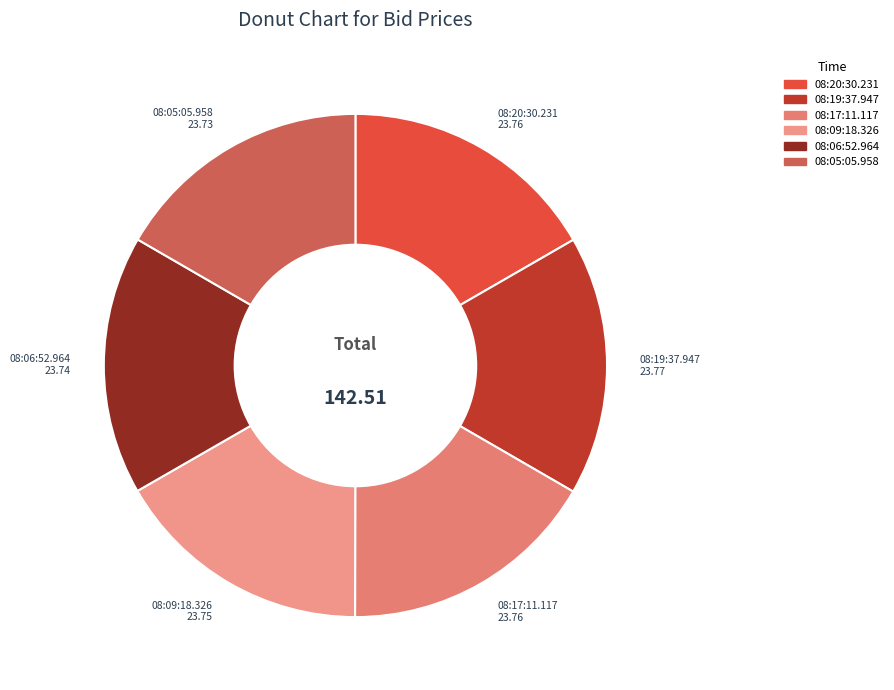

What is the ratio of the value at 08:05:05.958 to the value at 08:19:37.947?

1.0